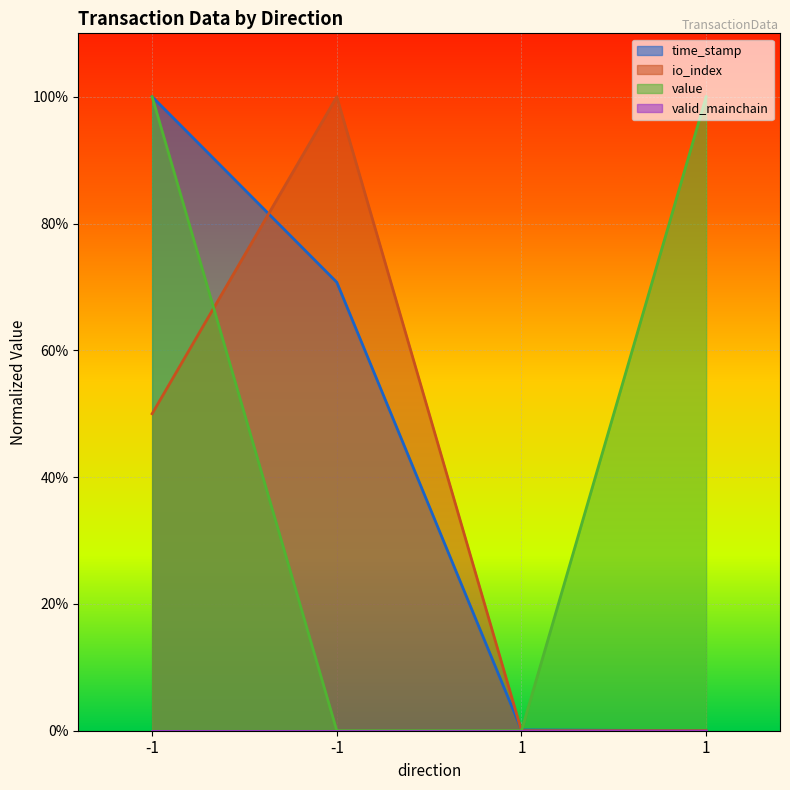

The io_index series shows 0.0 at 1. True or false?

True